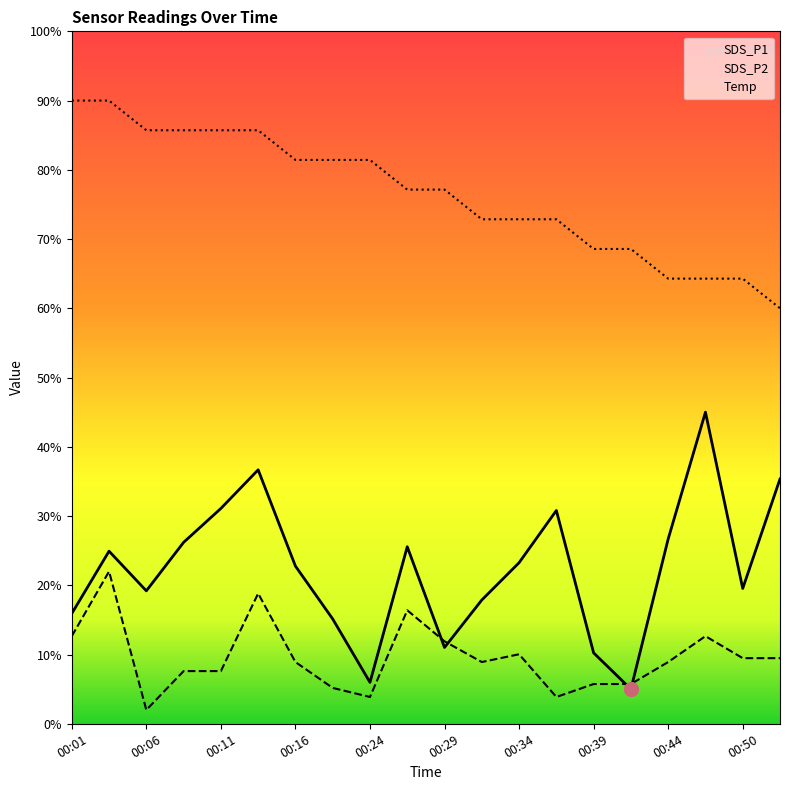

At which category does SDS_P1 reach its first local valley?

00:06